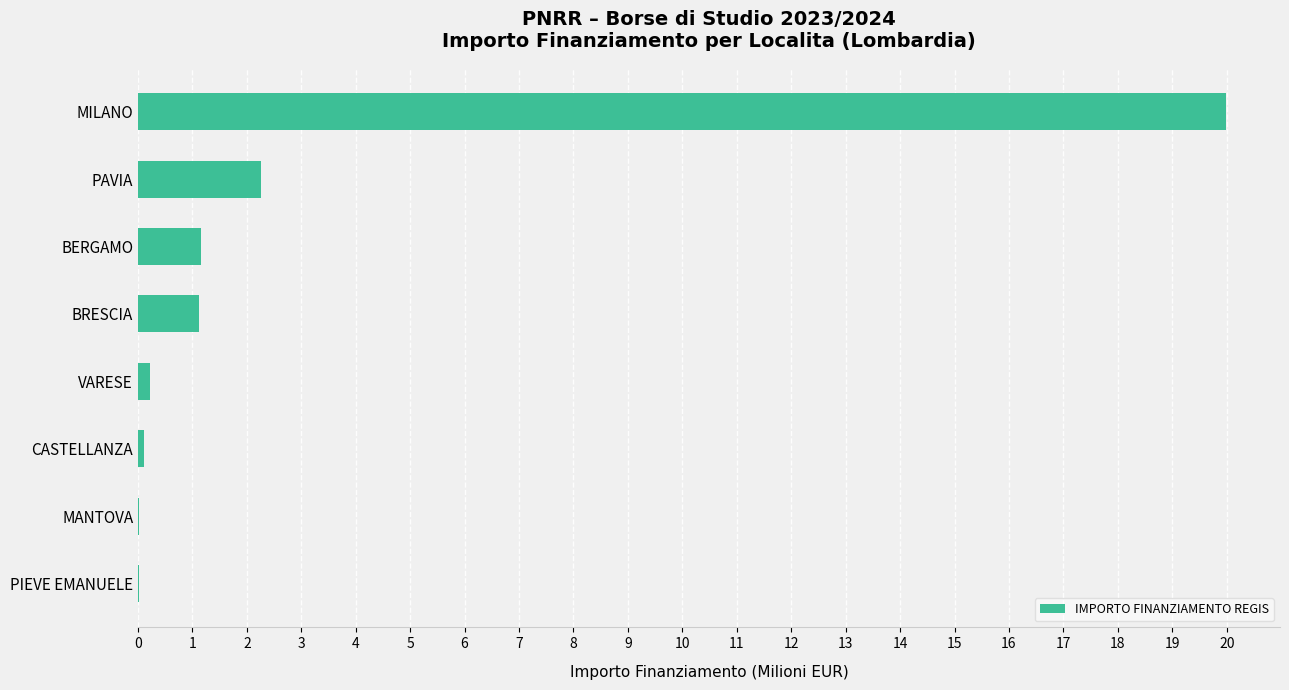

Are the bars horizontal?

Yes